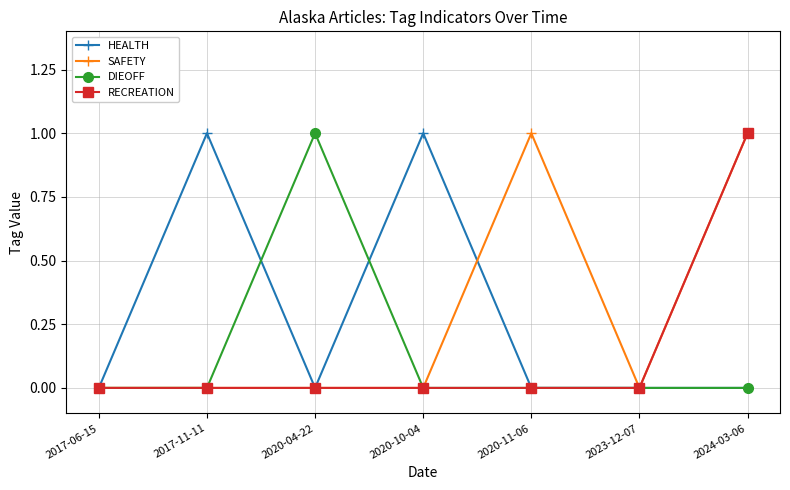

The SAFETY series shows 0 at 2020-04-22. True or false?

True